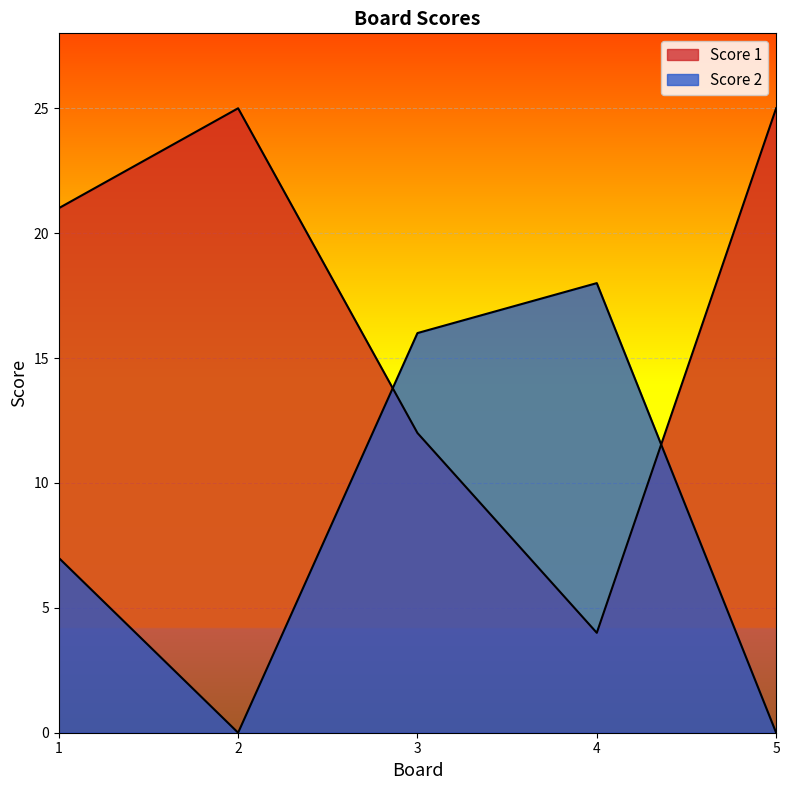

At which category is the sum across all series the highest?

1